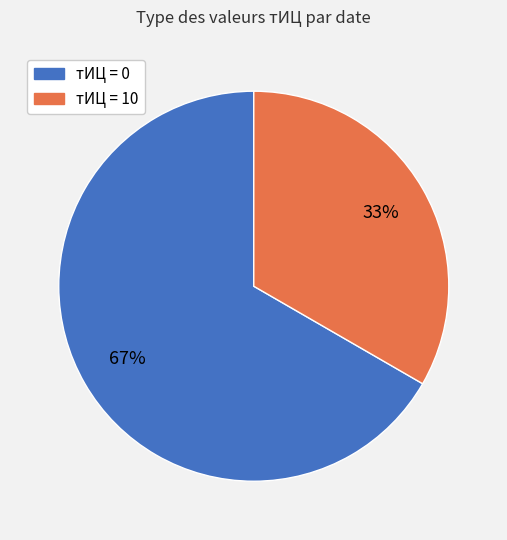

Is there any slice that represents more than half of the pie?

Yes